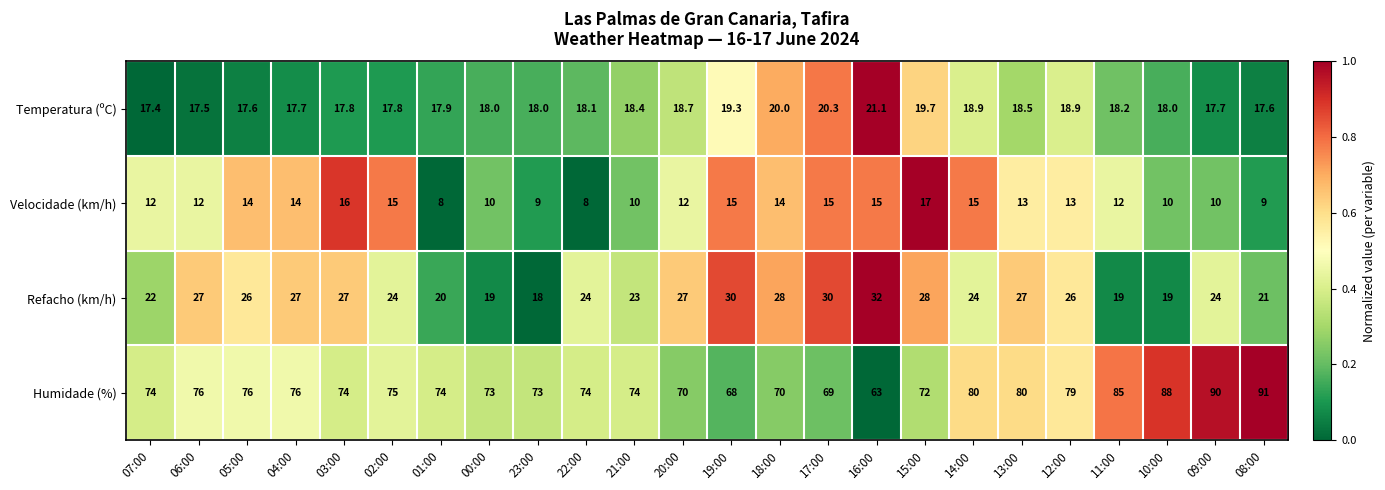

At which category does the chart reach its peak across all series?

08:00